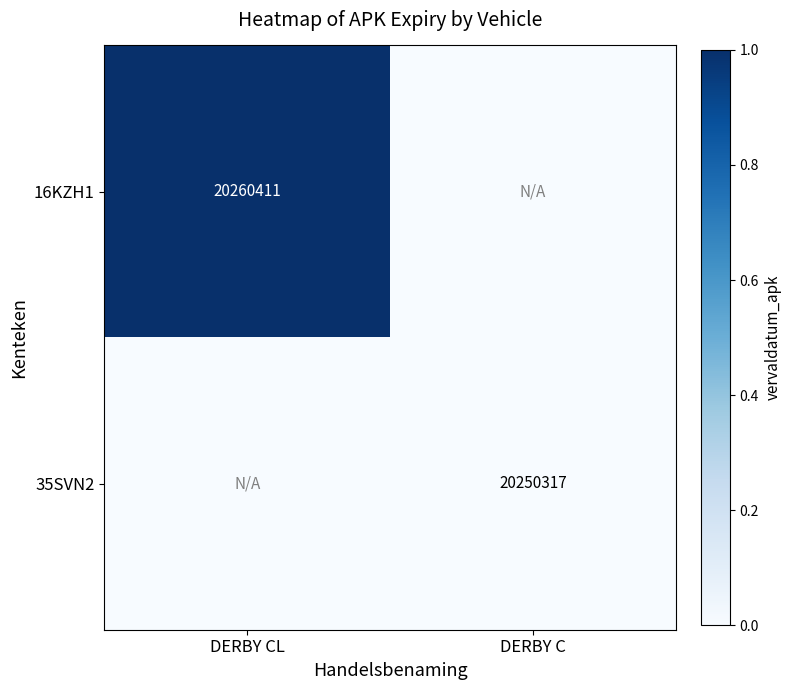

Is the value of 35SVN2 at DERBY C greater than the value of 16KZH1 at DERBY CL?

No